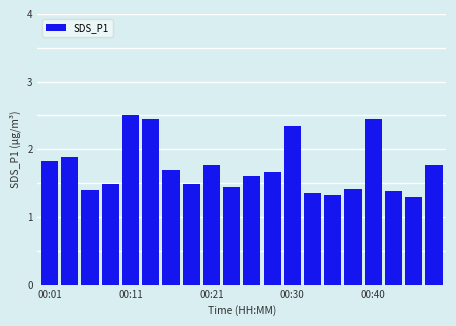

Count the values in the range 1 to 2.

16